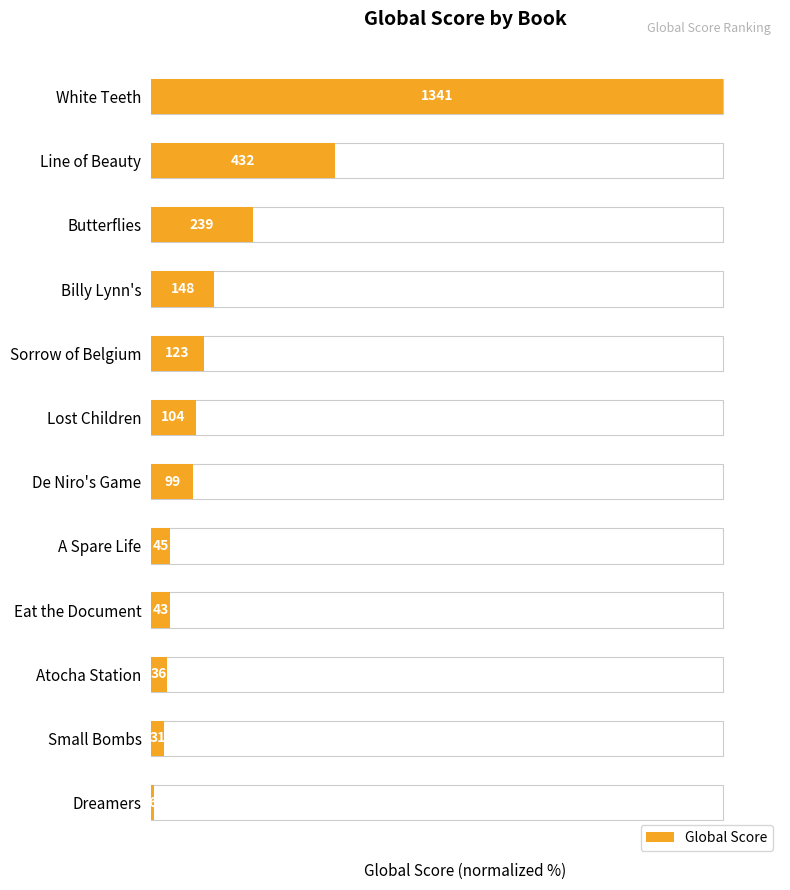

What is the value of the 8th bar from the left?

3.4